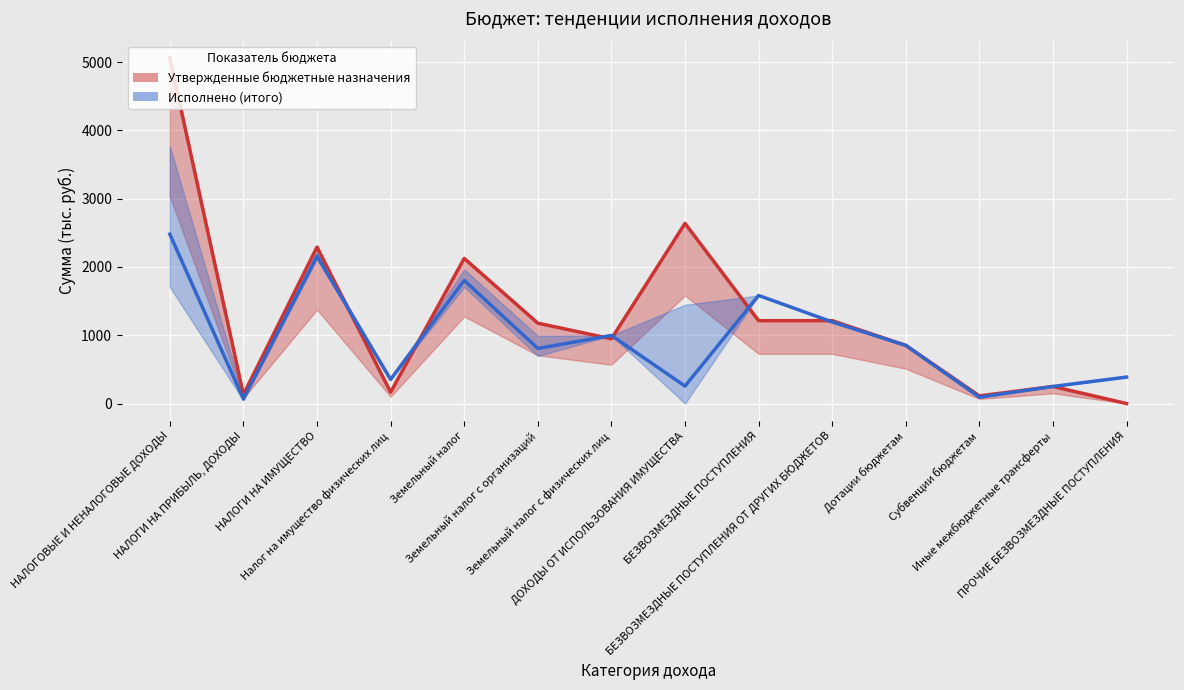

List the labels in order of Утвержденные бюджетные назначения (линия) value, largest first.

НАЛОГОВЫЕ И НЕНАЛОГОВЫЕ ДОХОДЫ, ДОХОДЫ ОТ ИСПОЛЬЗОВАНИЯ ИМУЩЕСТВА, НАЛОГИ НА ИМУЩЕСТВО, Земельный налог, БЕЗВОЗМЕЗДНЫЕ ПОСТУПЛЕНИЯ, БЕЗВОЗМЕЗДНЫЕ ПОСТУПЛЕНИЯ ОТ ДРУГИХ БЮДЖЕТОВ, Земельный налог с организаций, Земельный налог с физических лиц, Дотации бюджетам, Иные межбюджетные трансферты, Налог на имущество физических лиц, НАЛОГИ НА ПРИБЫЛЬ, ДОХОДЫ, Субвенции бюджетам, ПРОЧИЕ БЕЗВОЗМЕЗДНЫЕ ПОСТУПЛЕНИЯ